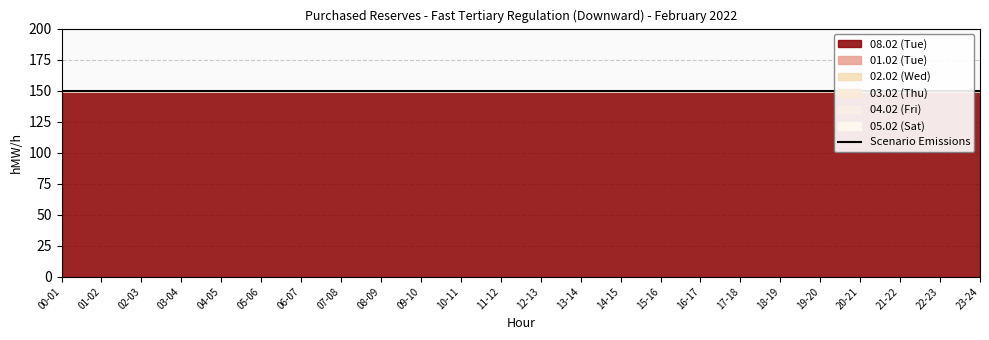

Is the value of 01.02 (Tue) at 22-23 greater than the value of 02.02 (Wed) at 06-07?

No